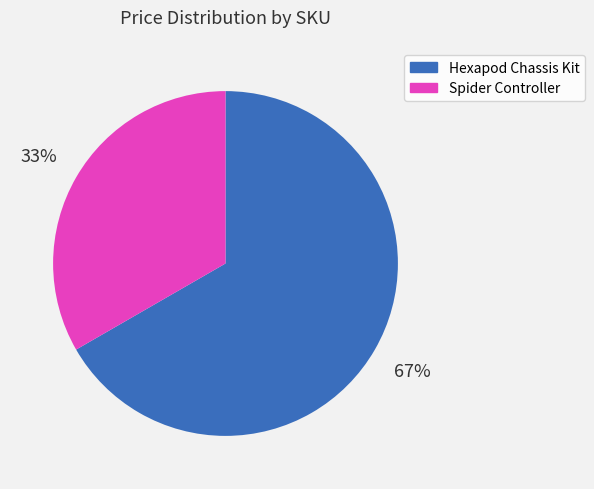

True or false: Spider Controller accounts for 24% of the total.

False